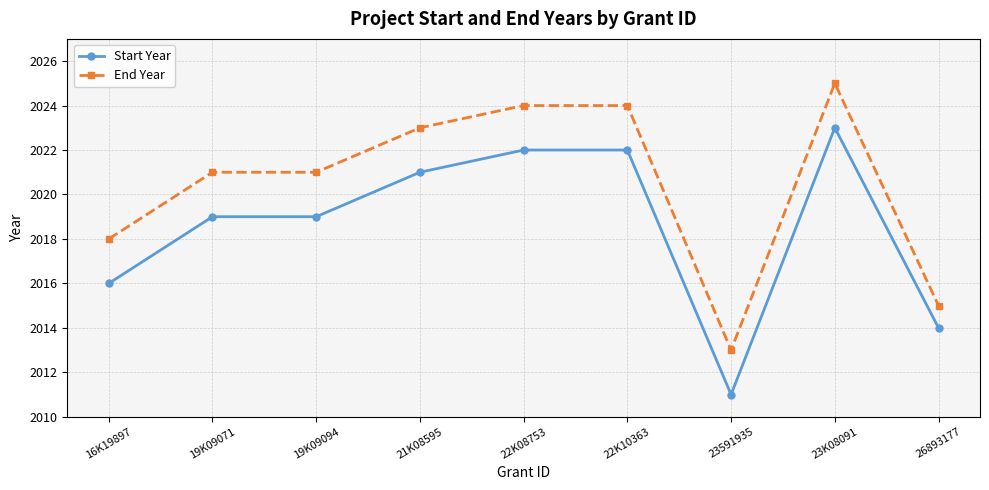

What position from the right is 22K10363?

4